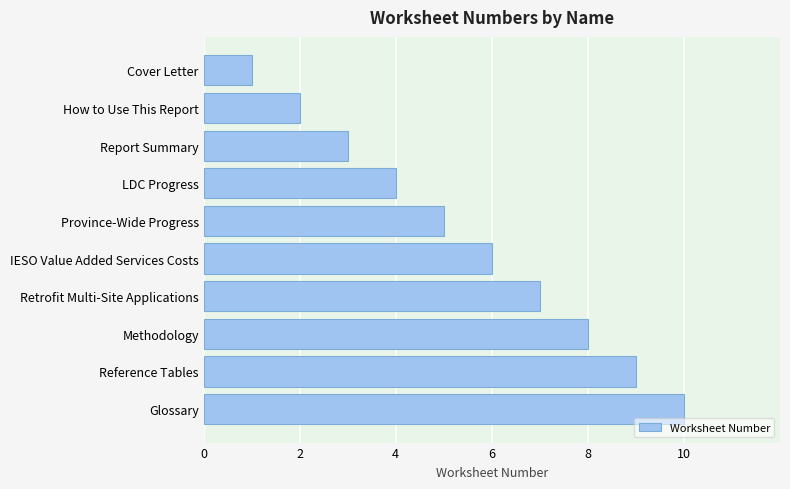

Does the chart contain any negative values?

No